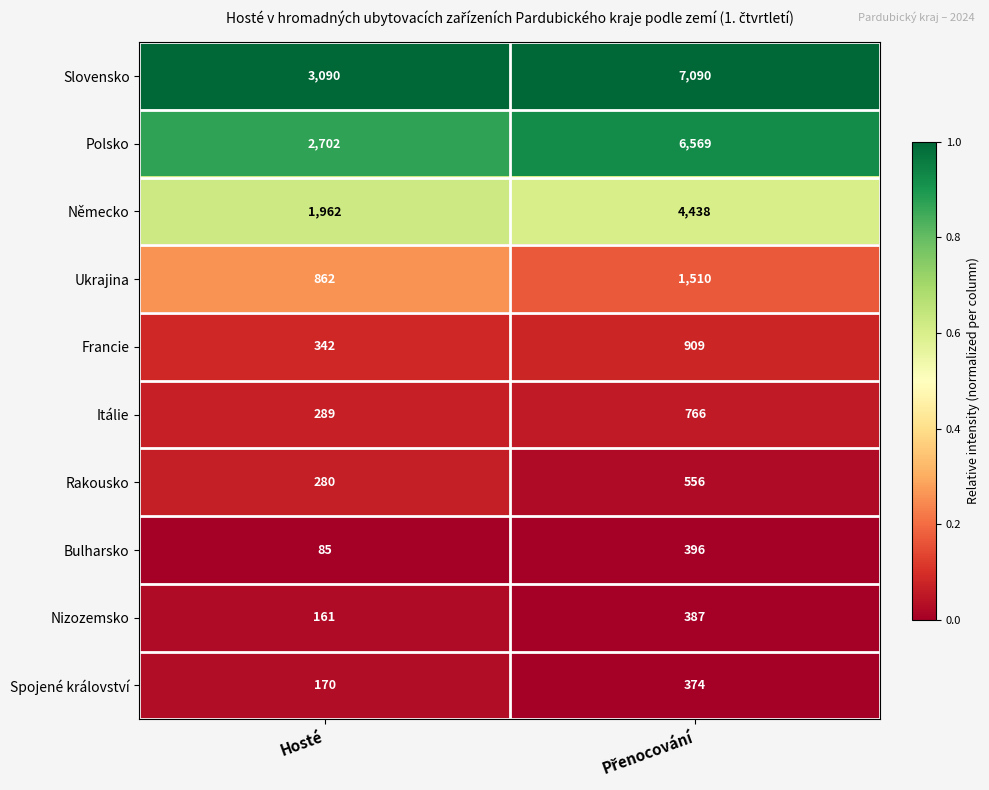

How many data points does each series have?

2